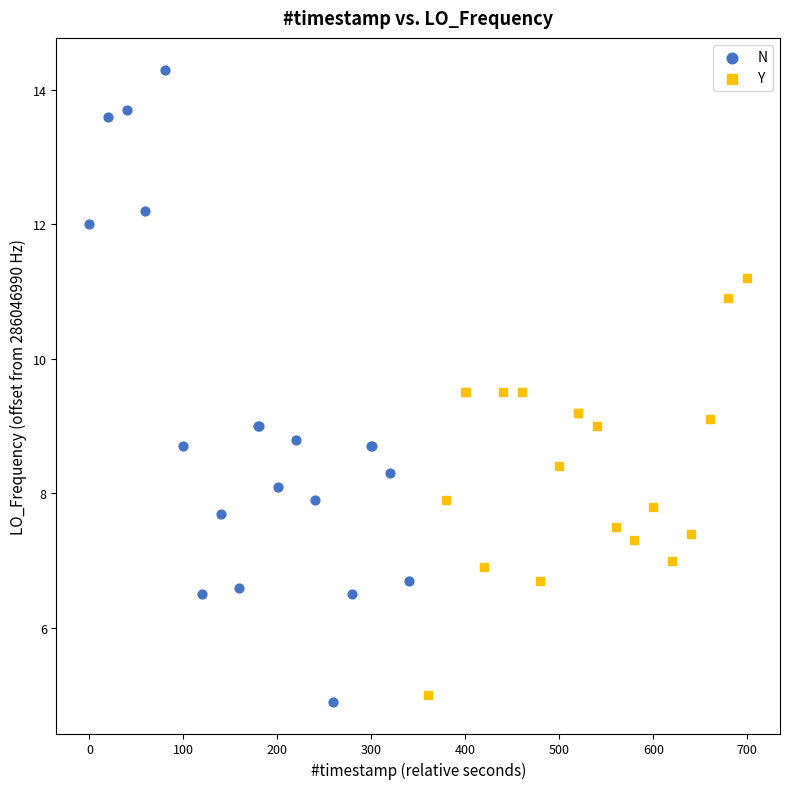

Which series reaches the minimum Y coordinate?

N